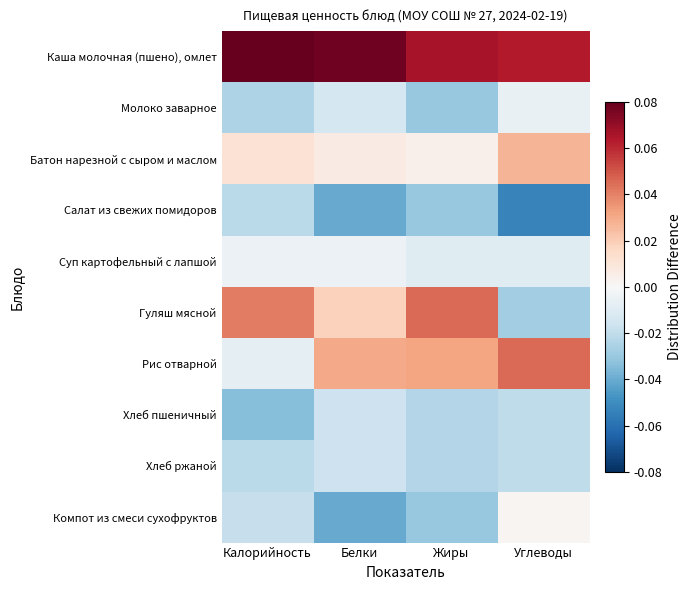

Reading left to right, extract all data points from this chart.

Каша молочная (пшено), омлет: Калорийность=0.1	Белки=0.1	Жиры=0.1	Углеводы=0.1
Молоко заварное: Калорийность=-0.0	Белки=-0.0	Жиры=-0.0	Углеводы=-0.0
Батон нарезной с сыром и маслом: Калорийность=0.0	Белки=0.0	Жиры=0.0	Углеводы=0.0
Салат из свежих помидоров: Калорийность=-0.0	Белки=-0.0	Жиры=-0.0	Углеводы=-0.1
Суп картофельный с лапшой: Калорийность=-0.0	Белки=-0.0	Жиры=-0.0	Углеводы=-0.0
Гуляш мясной: Калорийность=0.0	Белки=0.0	Жиры=0.0	Углеводы=-0.0
Рис отварной: Калорийность=-0.0	Белки=0.0	Жиры=0.0	Углеводы=0.0
Хлеб пшеничный: Калорийность=-0.0	Белки=-0.0	Жиры=-0.0	Углеводы=-0.0
Хлеб ржаной: Калорийность=-0.0	Белки=-0.0	Жиры=-0.0	Углеводы=-0.0
Компот из смеси сухофруктов: Калорийность=-0.0	Белки=-0.0	Жиры=-0.0	Углеводы=0.0